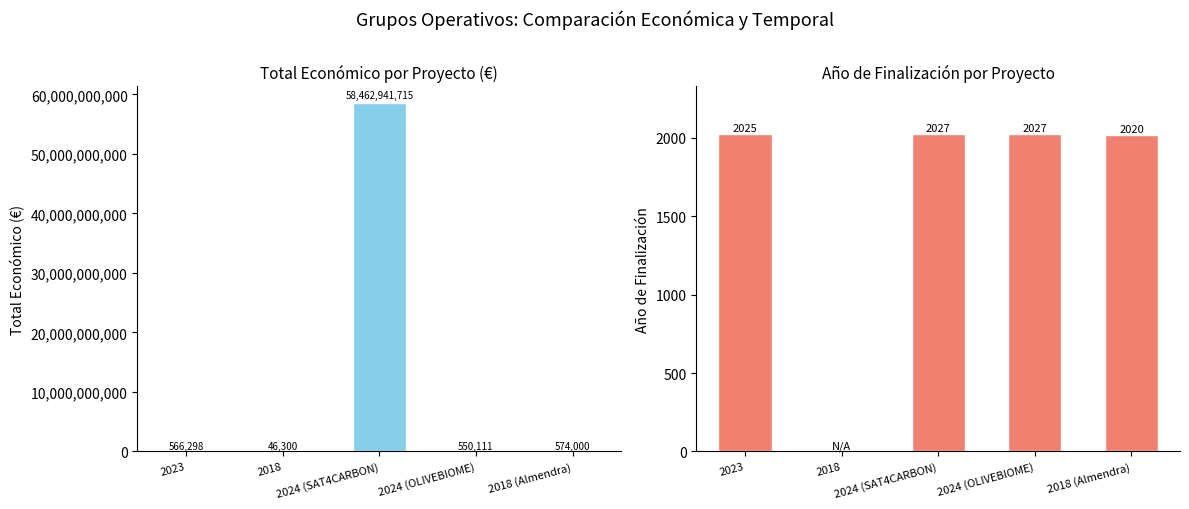

Reading left to right, list all the values displayed in this chart.

Total económico: 2023=566298	2018=46300	2024 (SAT4CARBON)=58462941715	2024 (OLIVEBIOME)=550111	2018 (Almendra)=574000
Año de finalización: 2023=2025	2018=0	2024 (SAT4CARBON)=2027	2024 (OLIVEBIOME)=2027	2018 (Almendra)=2020